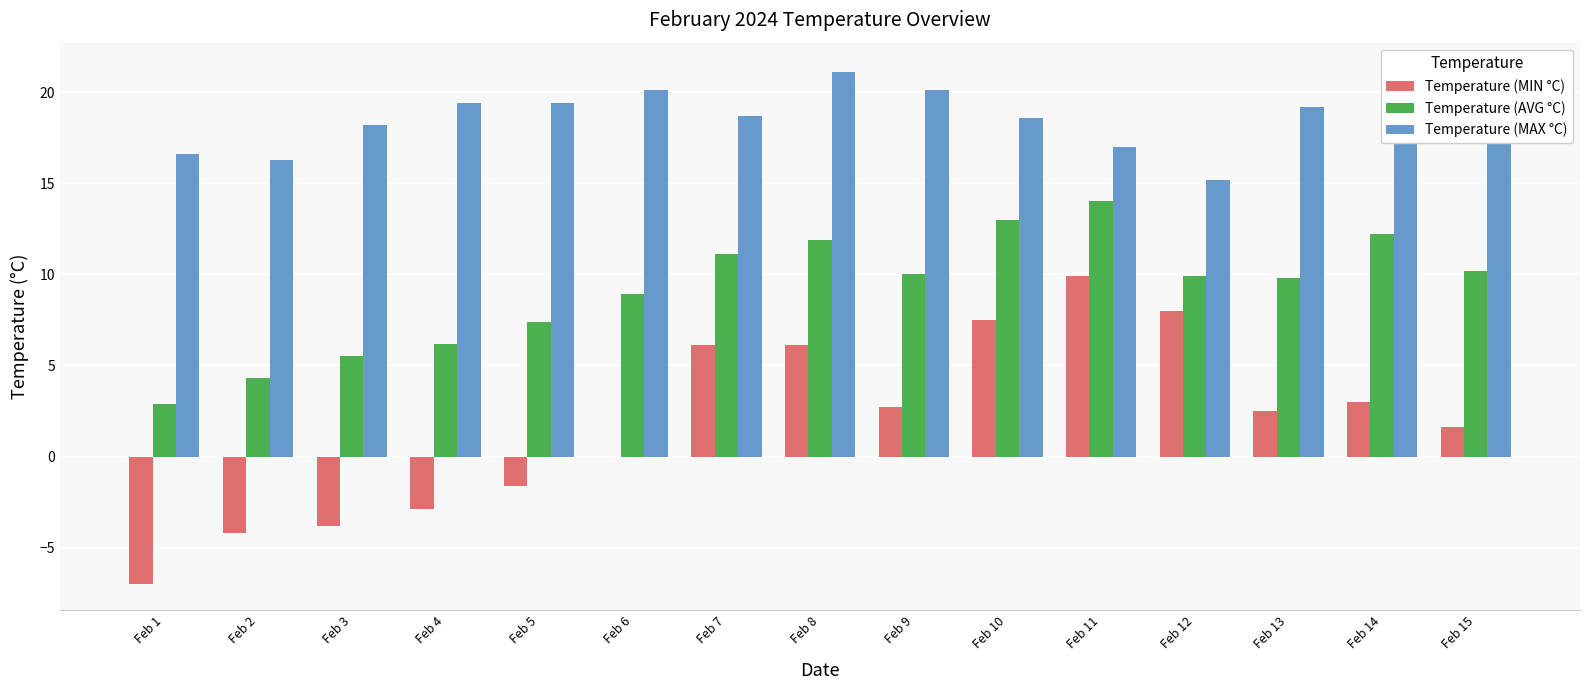

How many data points does each series have?

15